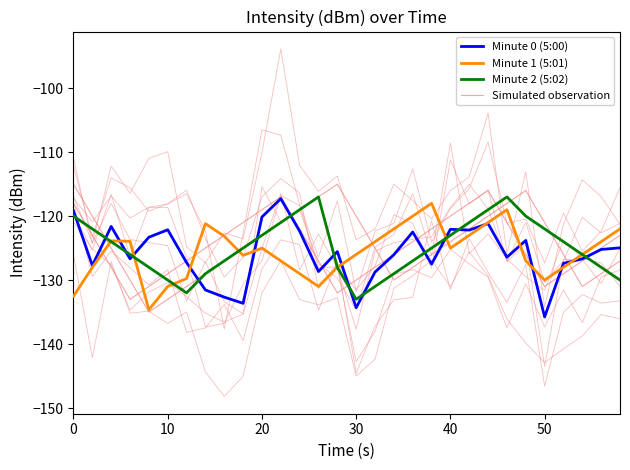

True or false: Minute 0 (5:00) and Simulated observation intersect in this chart.

False